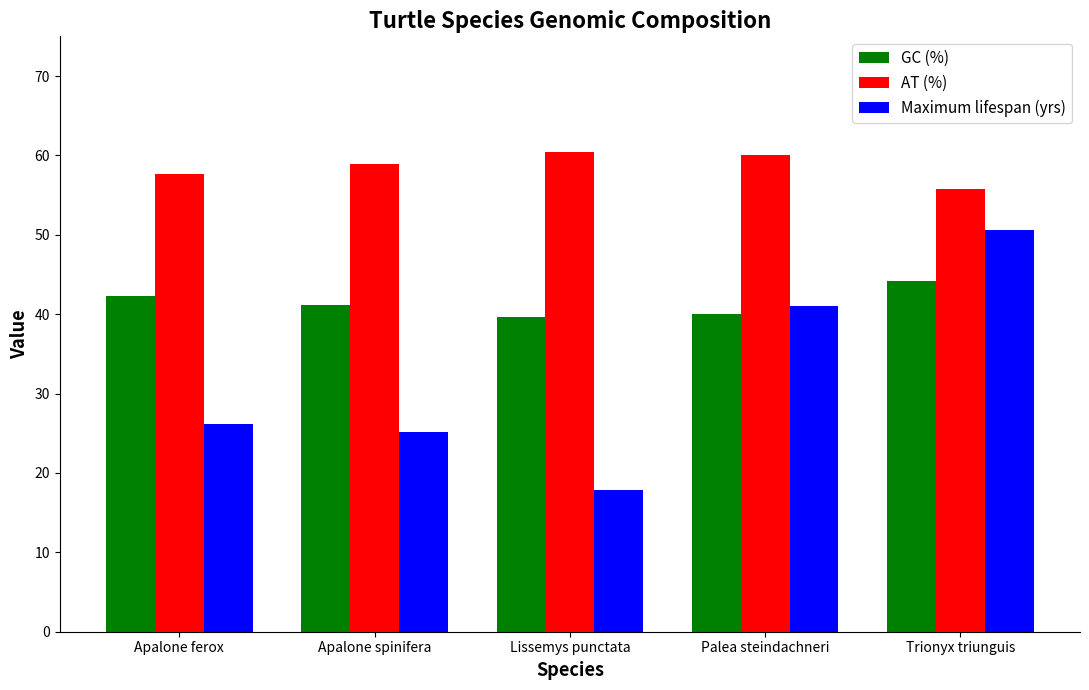

The value of AT (%) at Trionyx triunguis is 55.8. True or false?

True